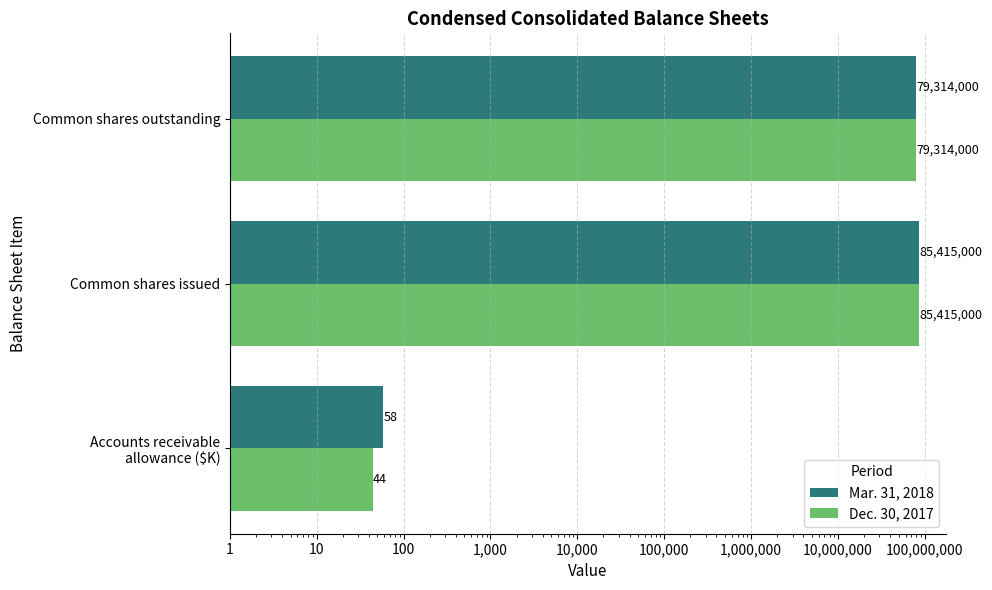

Reading right to left, transcribe all the data shown in this chart.

Mar. 31, 2018: 79314000	85415000	58
Dec. 30, 2017: 79314000	85415000	44